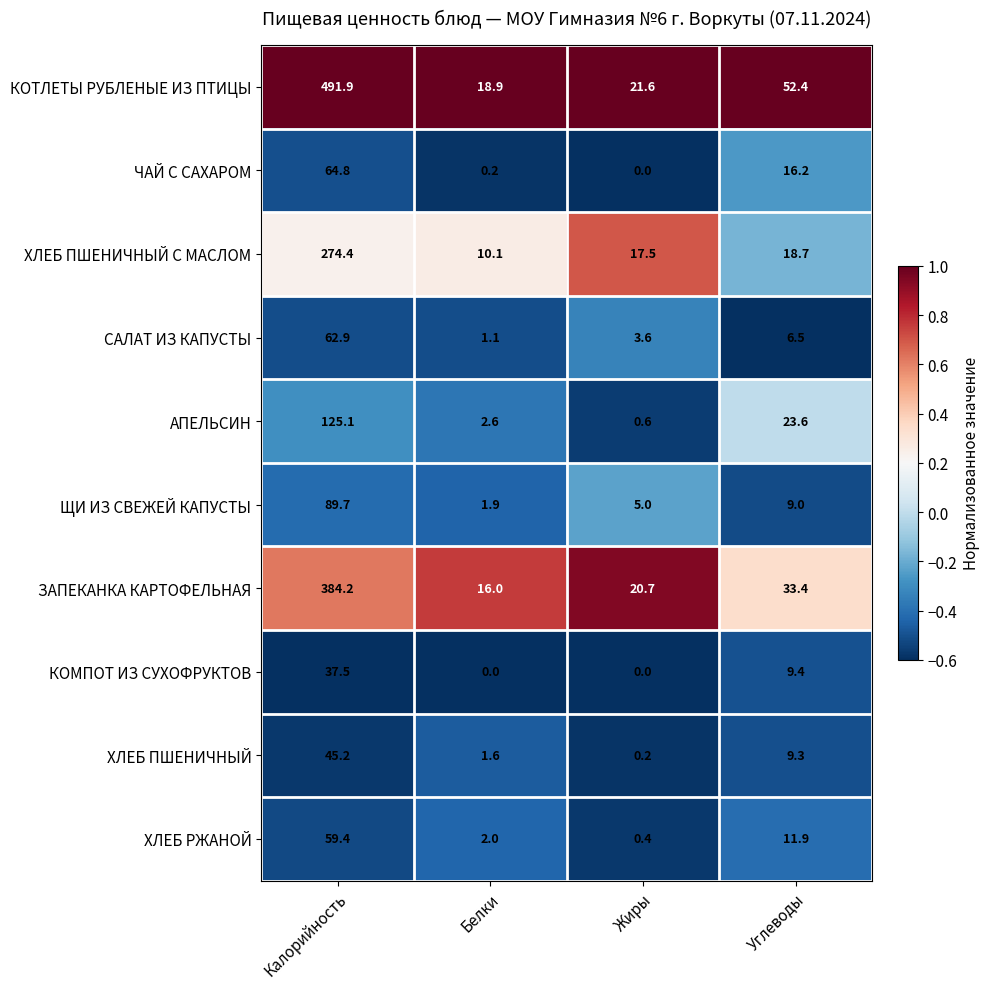

Where is ХЛЕБ РЖАНОЙ nearest to the value 29?

Углеводы